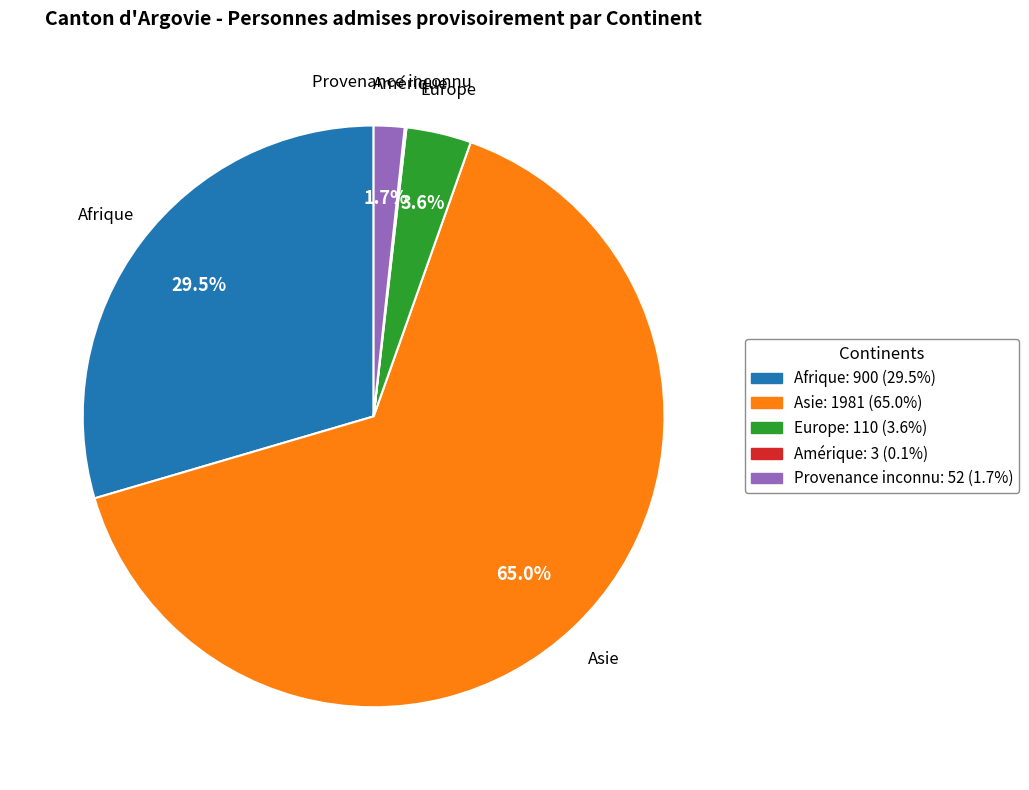

Is there a majority slice in this chart?

Yes